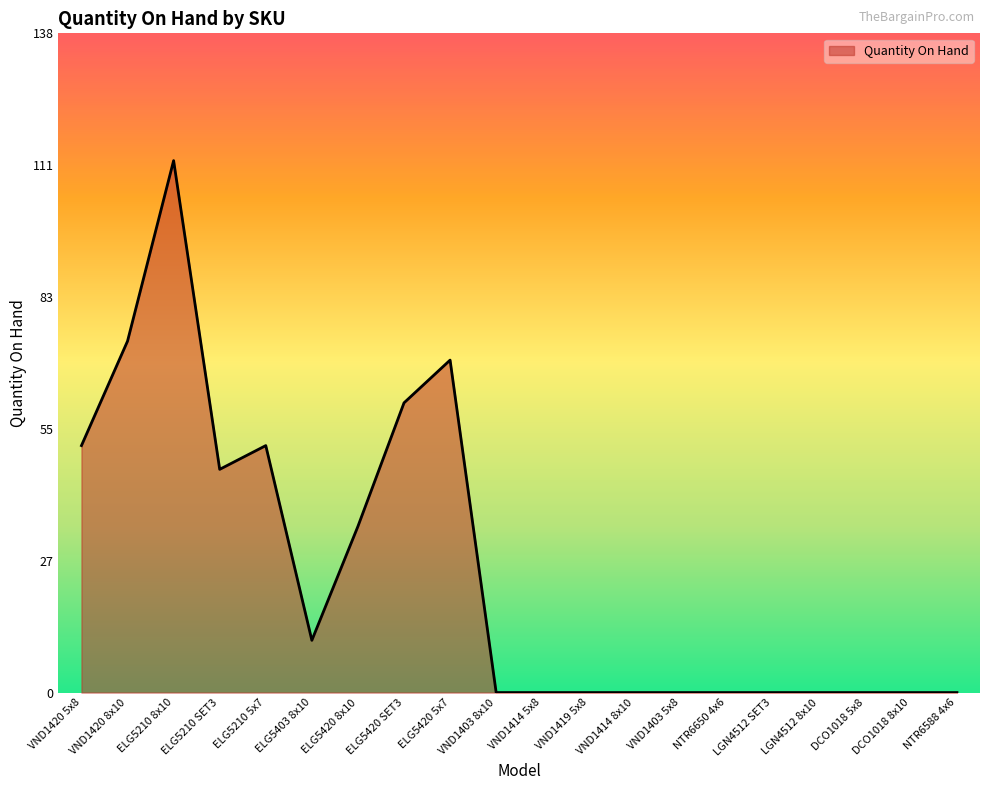

Is it true that the value at VND1414 5x8 is 0?

True